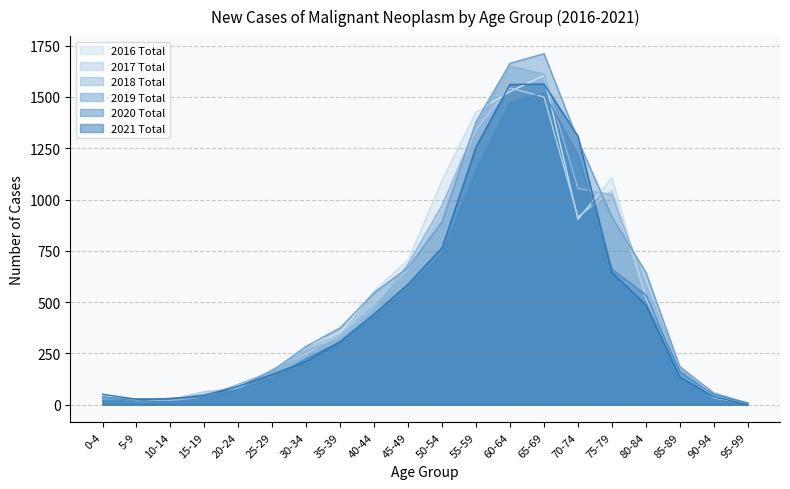

Where do 2017 Total and 2016 Total first cross each other?

10-14 and 15-19